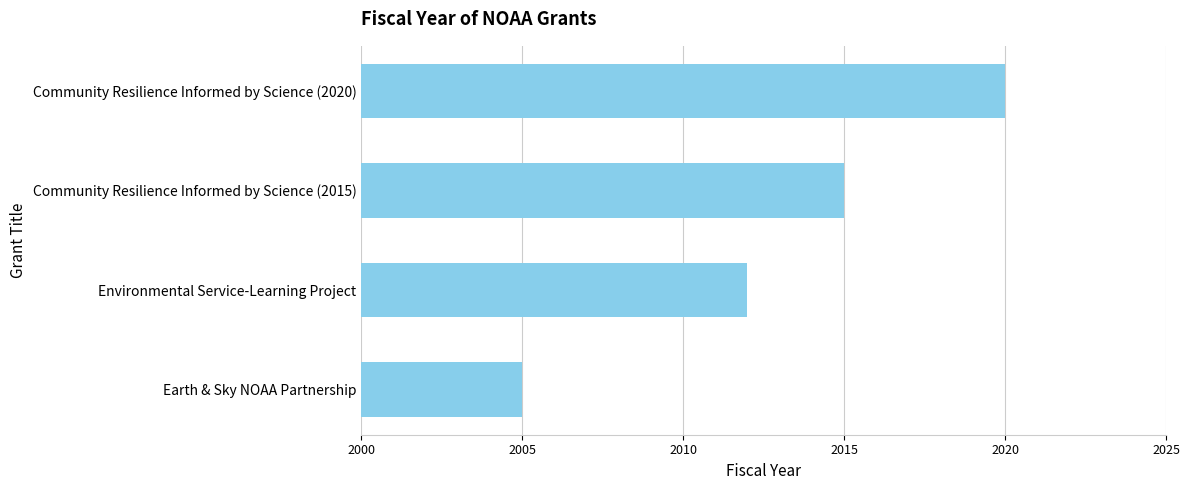

Reading top to bottom, what are all the values shown in this chart?

2020	2015	2012	2005